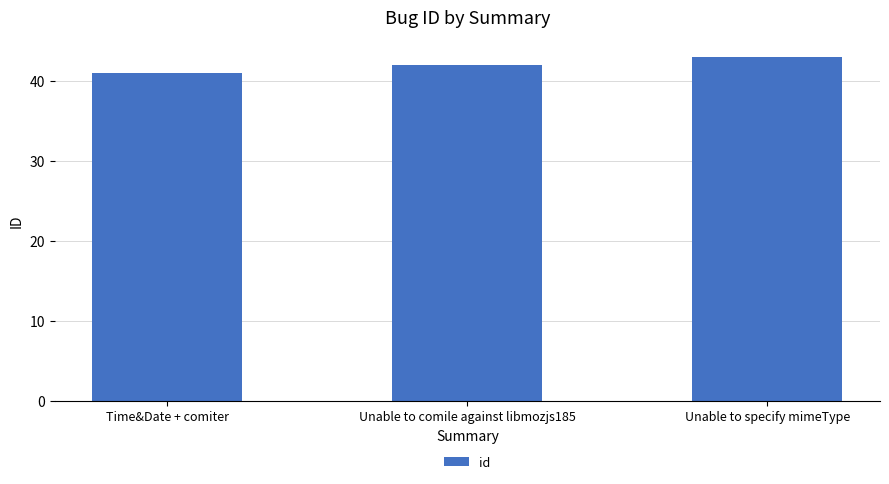

Count the number of categories in the chart.

3